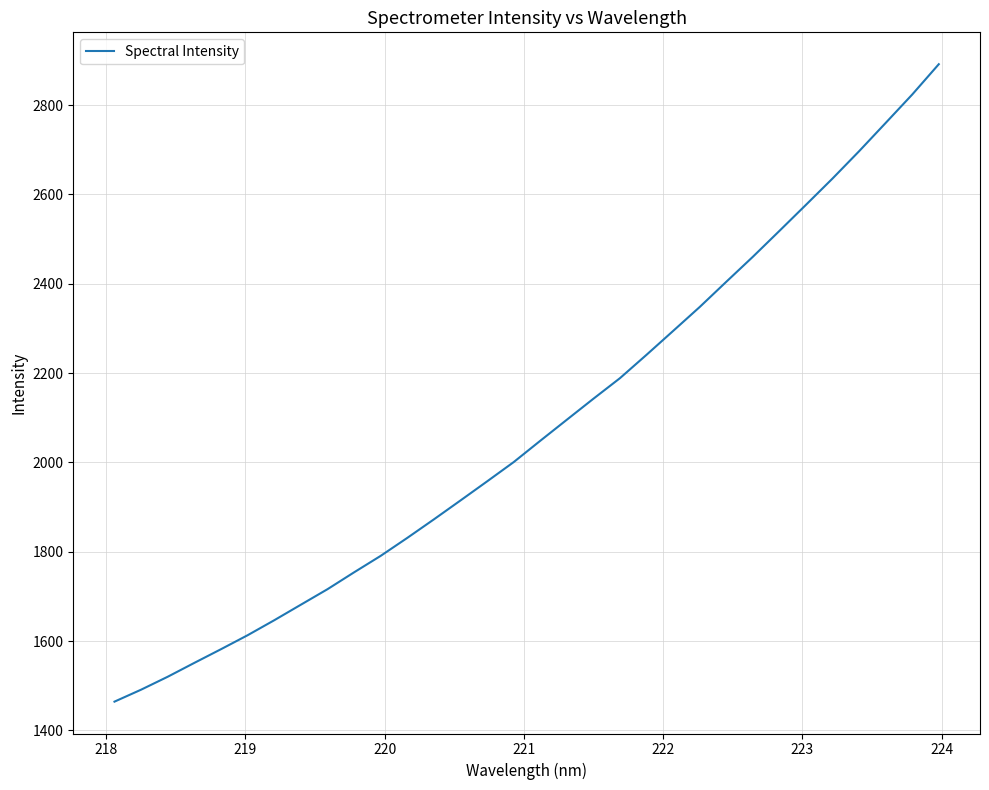

What is the maximum value shown in the chart?

2891.5